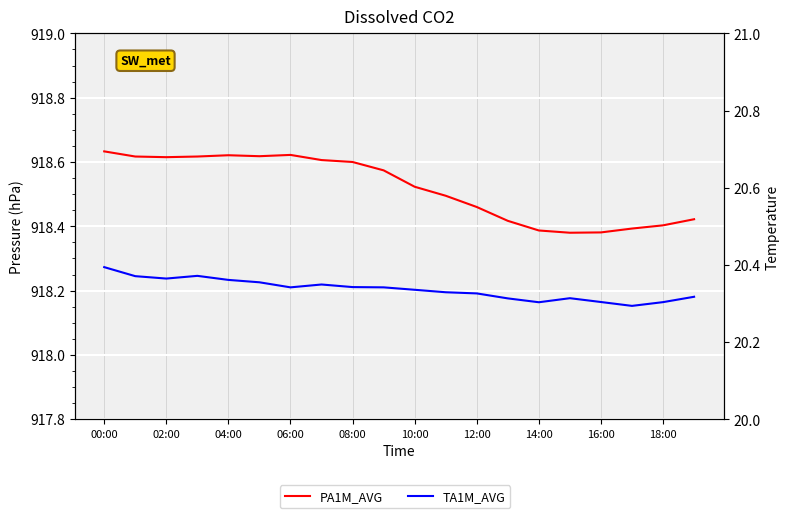

What is the lowest value of the TA1M_AVG series?

20.3